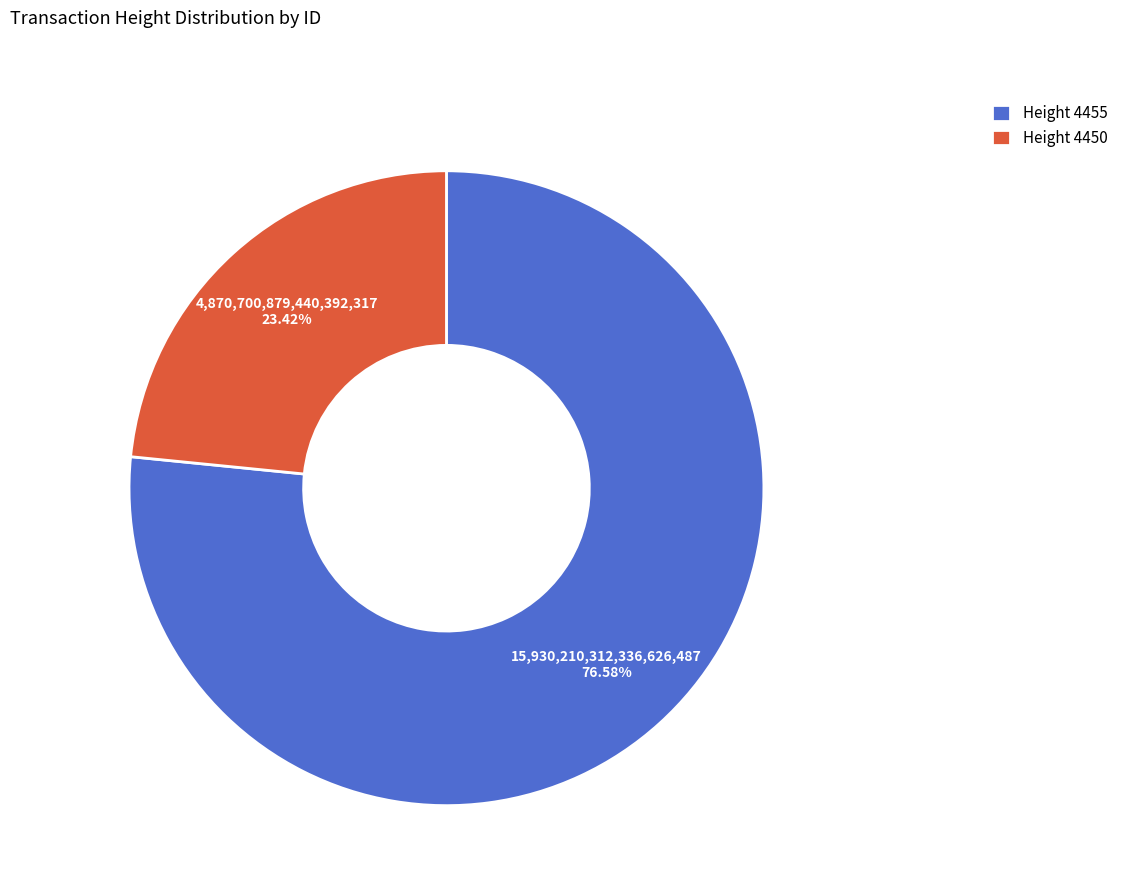

Does Height 4450 represent more than half of the total?

No